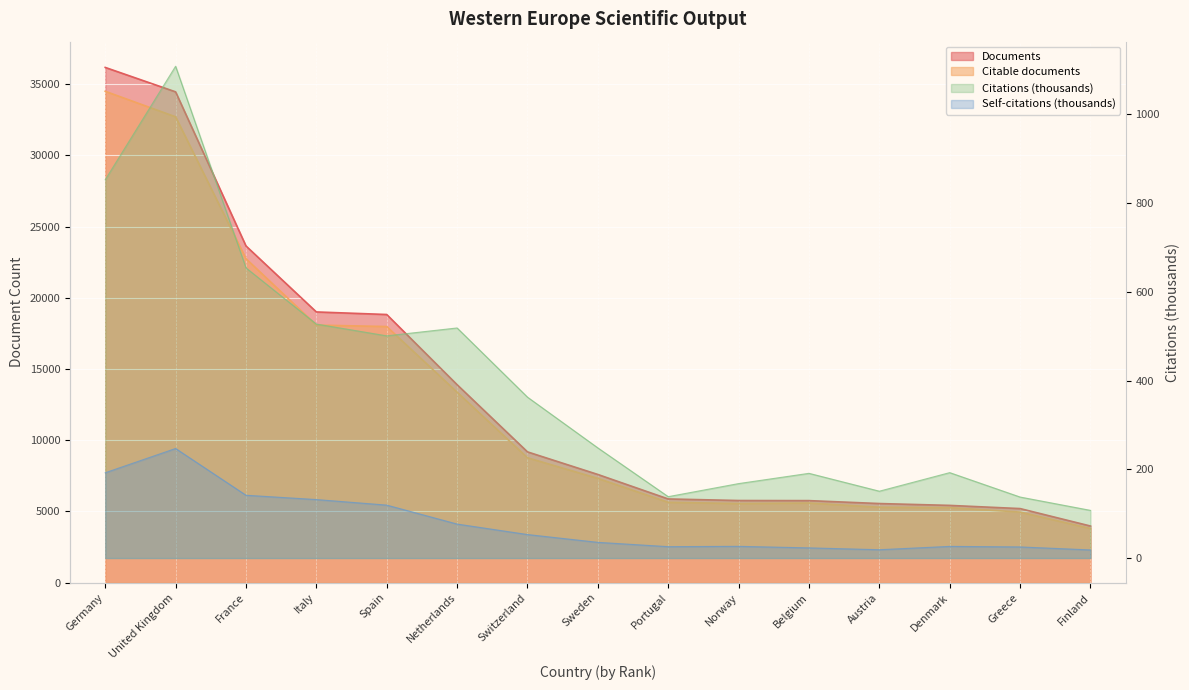

What are all the series names shown in the legend?

Documents, Citable documents, Citations, Self-citations